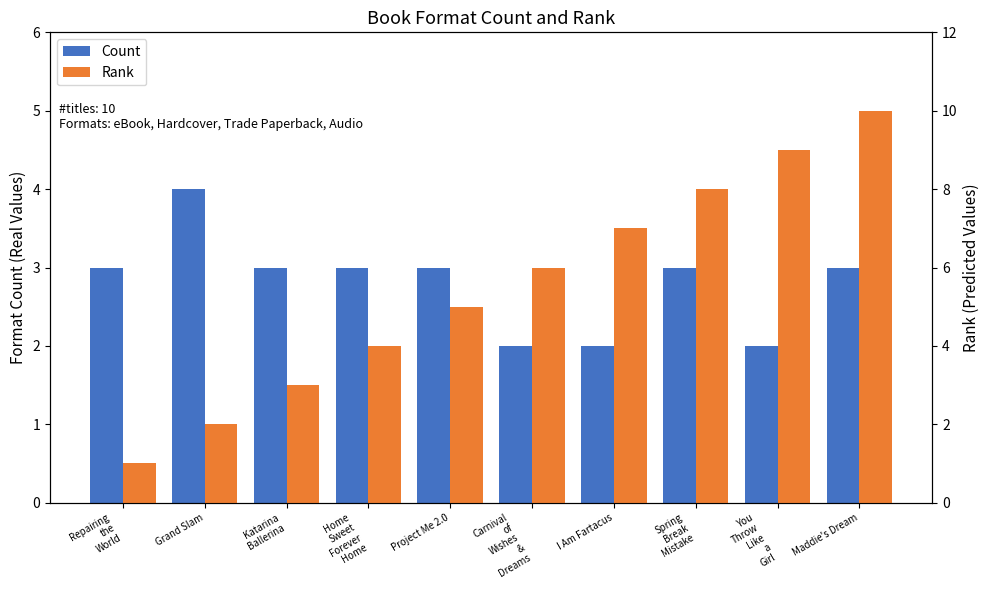

Is it true that Rank equals 6 at Carnival
of
Wishes
&
Dreams?

True